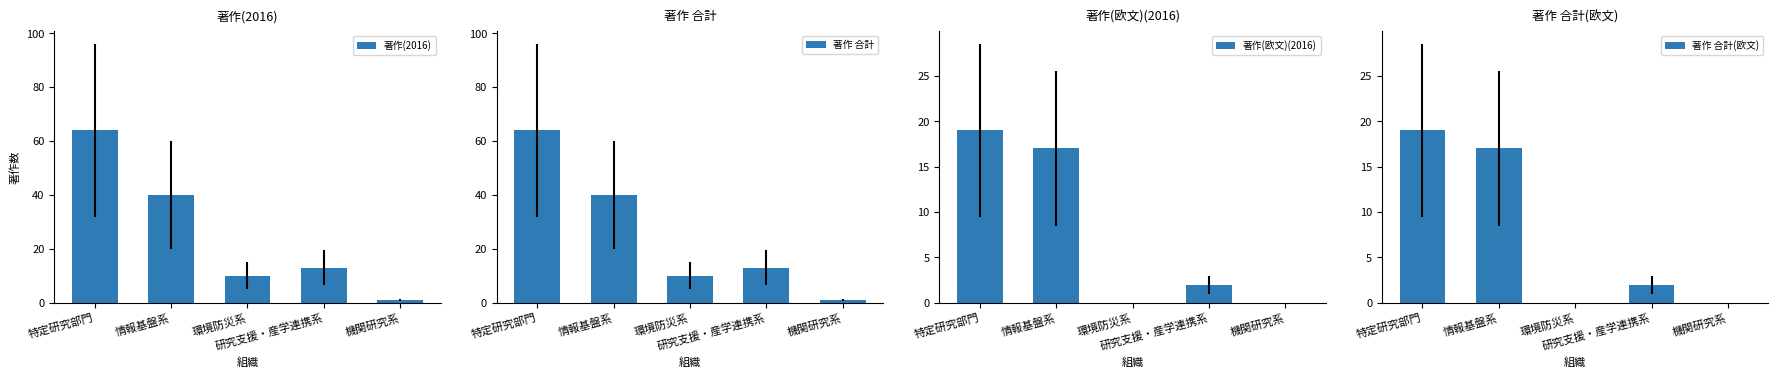

What is the total value across all series at 特定研究部門?

166